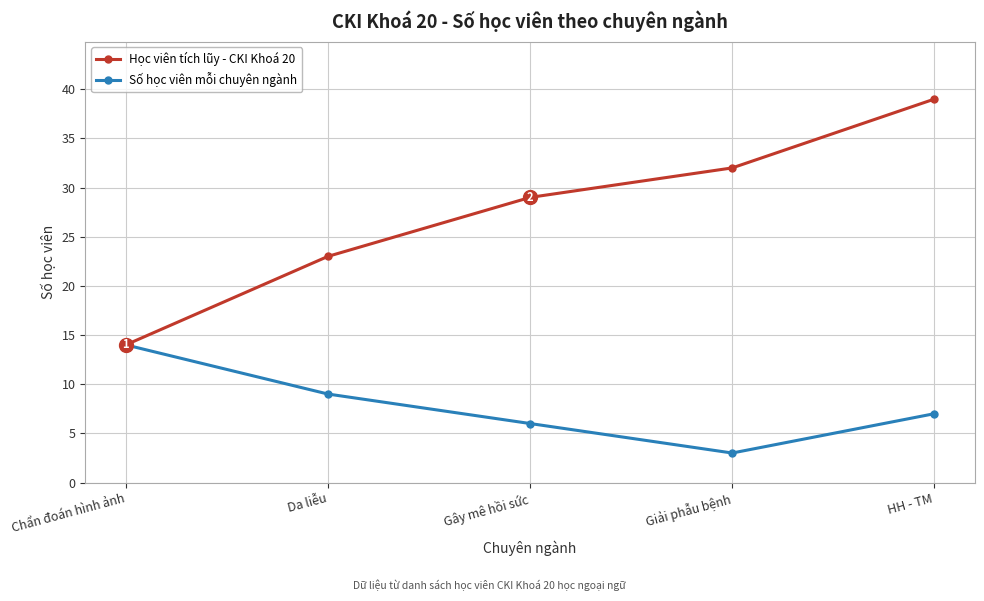

List the series in order of their peak value, lowest first.

Số học viên mỗi chuyên ngành, Học viên tích lũy - CKI Khoá 20